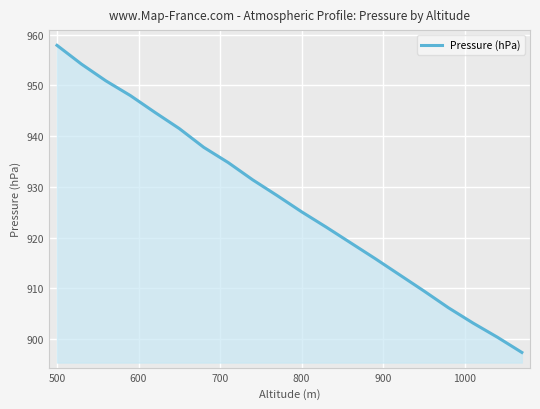

What is the difference between the maximum and minimum values?

60.5